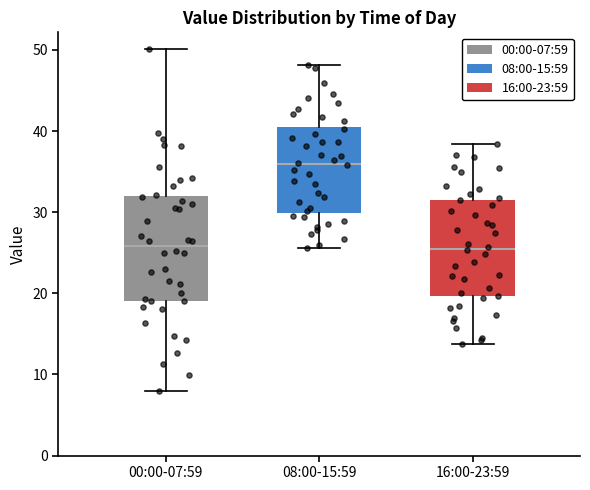

Reading left to right, transcribe this box plot: for each box, give where its median line is, the range the box spans, and where its two whiskers end, as read against the y-axis. The values are not printed on the chart, so give them approximately, as read against the axis.

00:00-07:59: median 26, box 19 to 32, whiskers 8 to 50
08:00-15:59: median 36, box 30 to 41, whiskers 26 to 48
16:00-23:59: median 26, box 20 to 32, whiskers 14 to 38